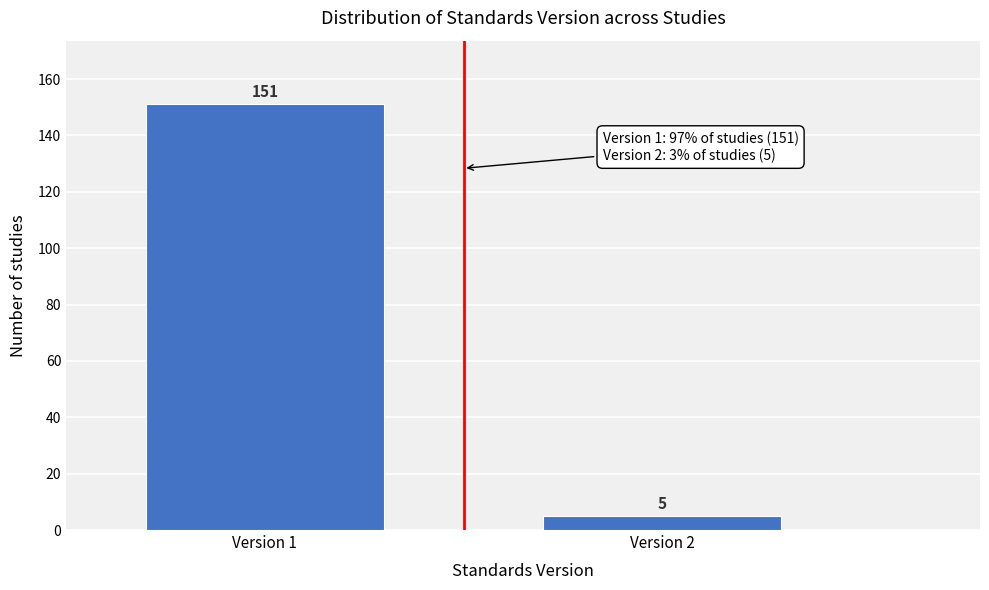

Reading right to left, transcribe all the data shown in this chart.

Version 2=5	Version 1=151